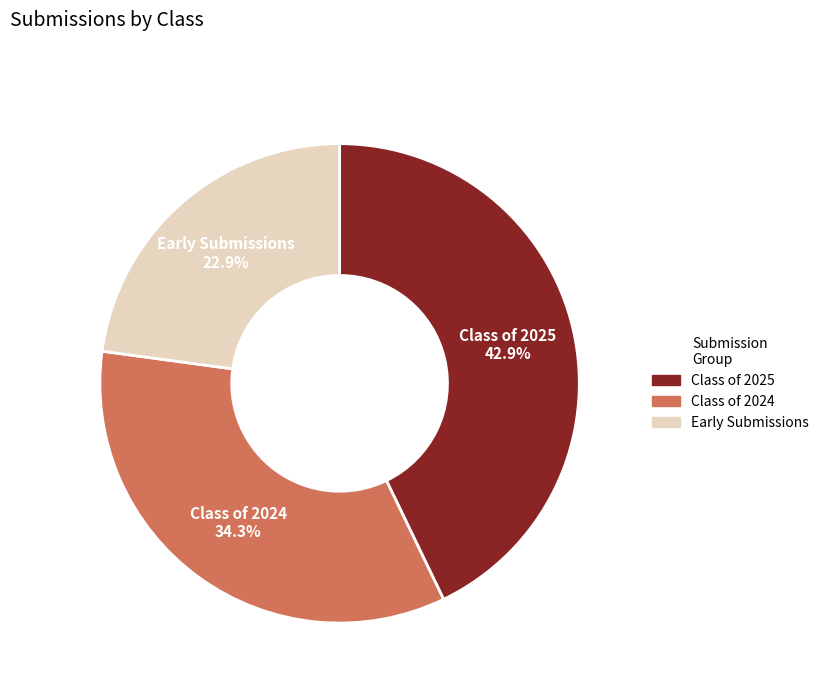

Is there any slice that represents more than half of the pie?

No